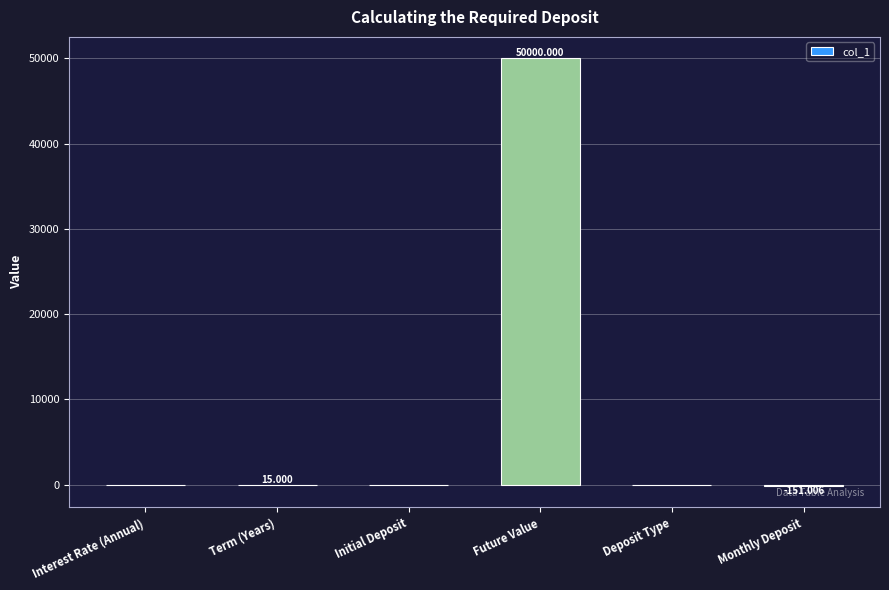

How many series are shown in this chart?

1